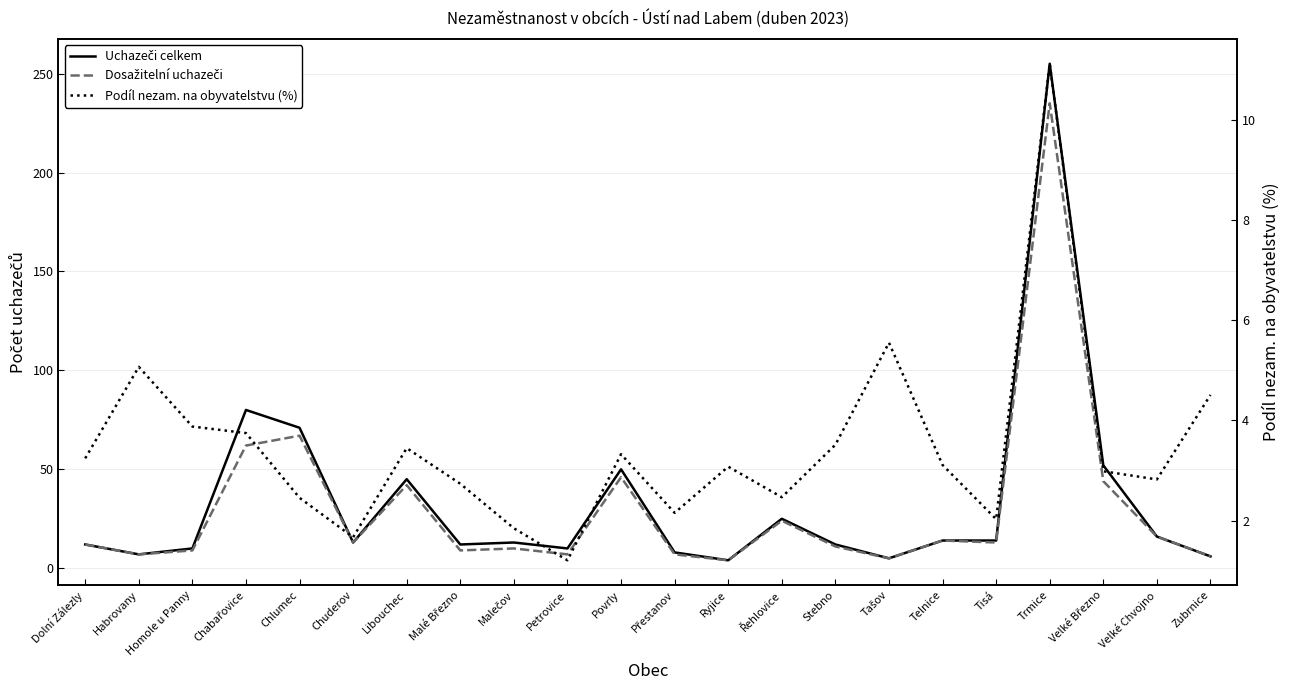

Where is Podíl nezam. na obyvatelstvu (%) nearest to the value 6?

Tašov